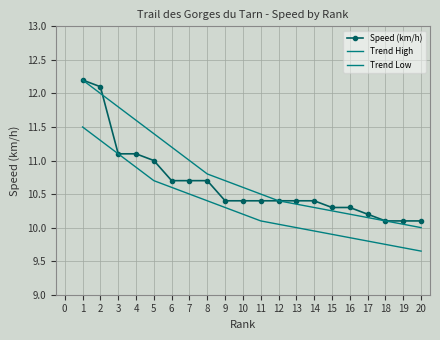

What is the smallest value displayed?

9.7